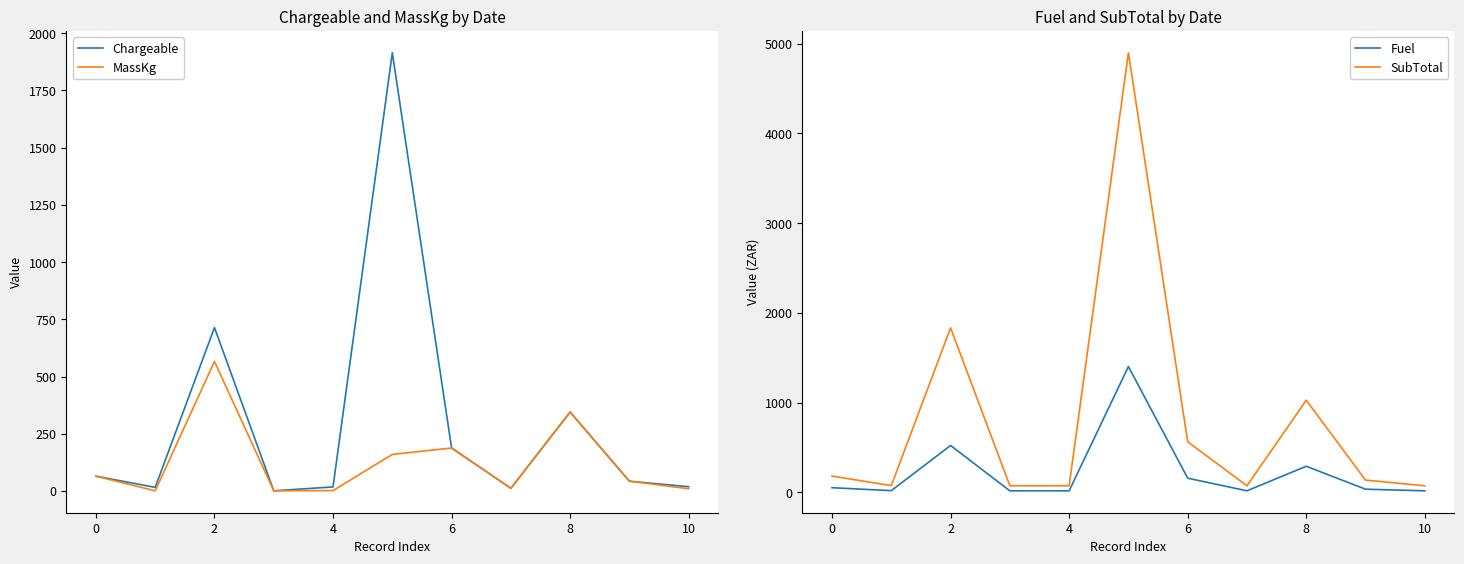

How many lines are shown in the chart?

4